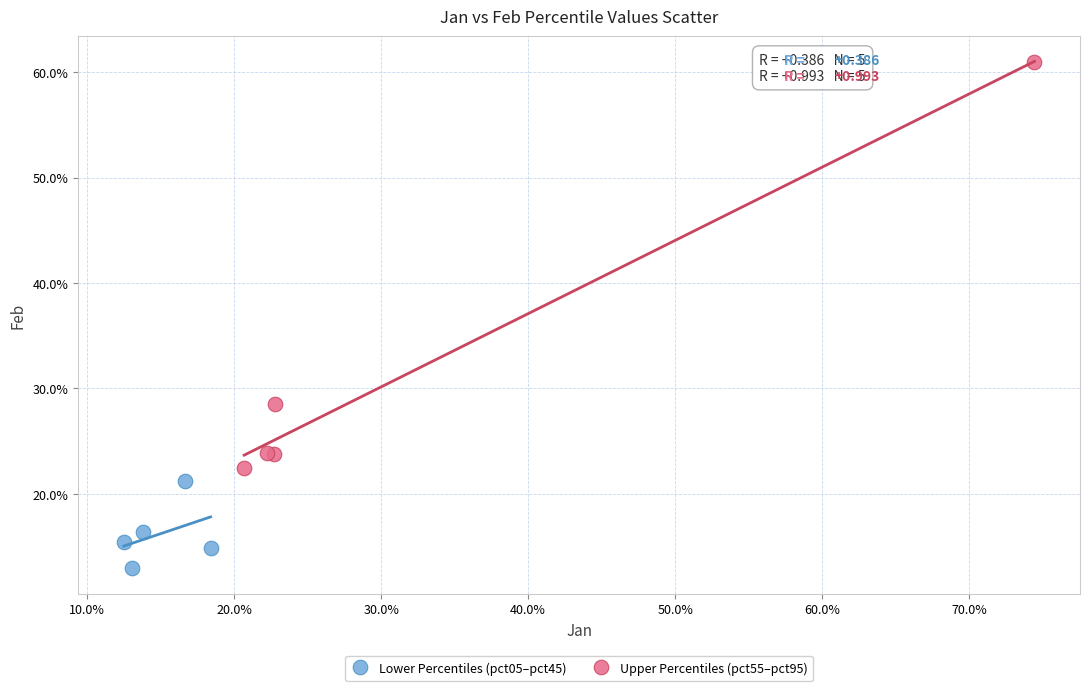

Which series contains the lowest Y value?

Lower Percentiles (pct05–pct45)